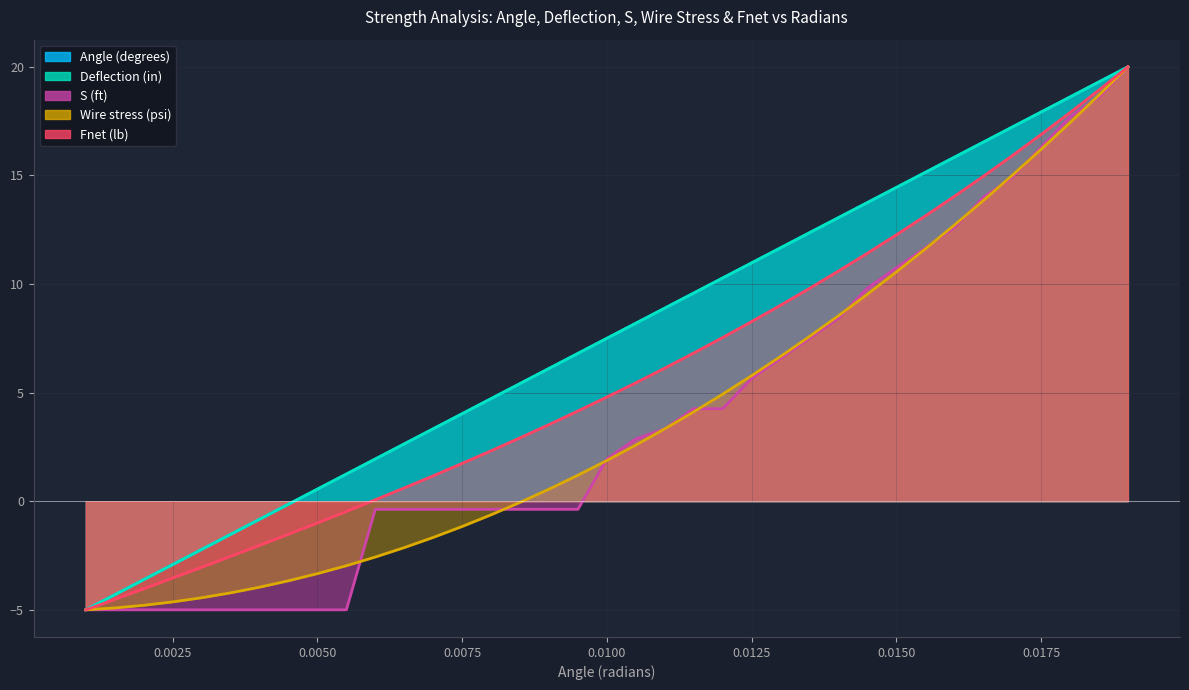

What is the maximum value for S (ft)?

20.0